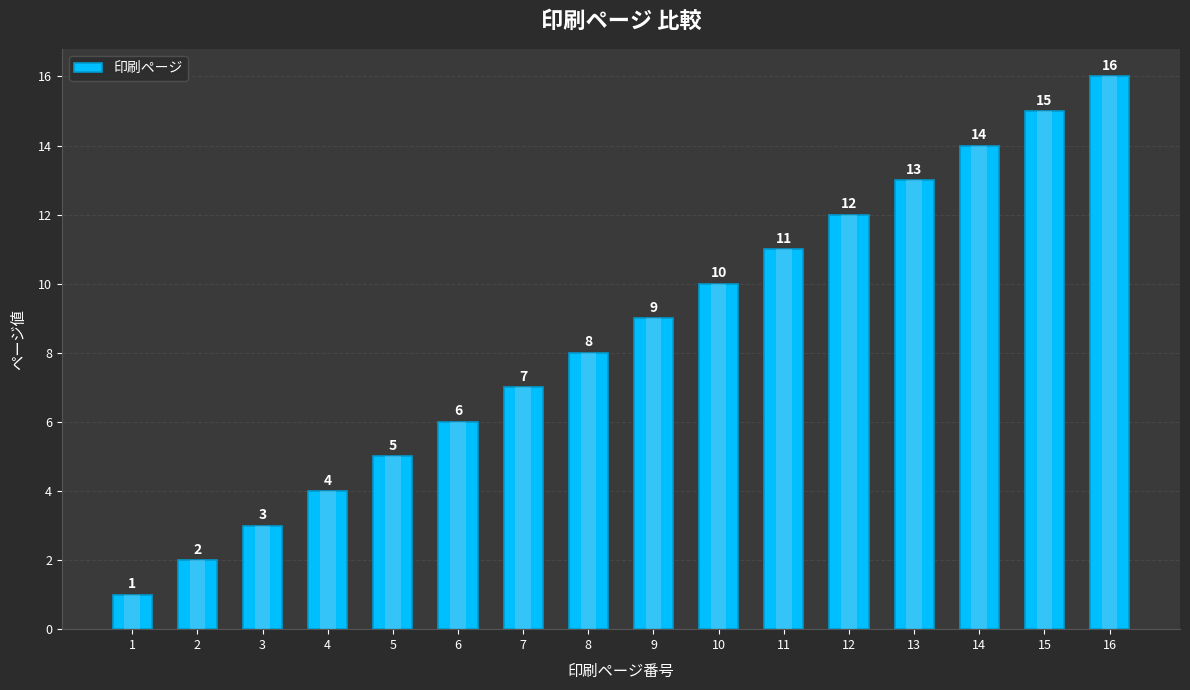

What is the change in value from 6 to 15?

+9